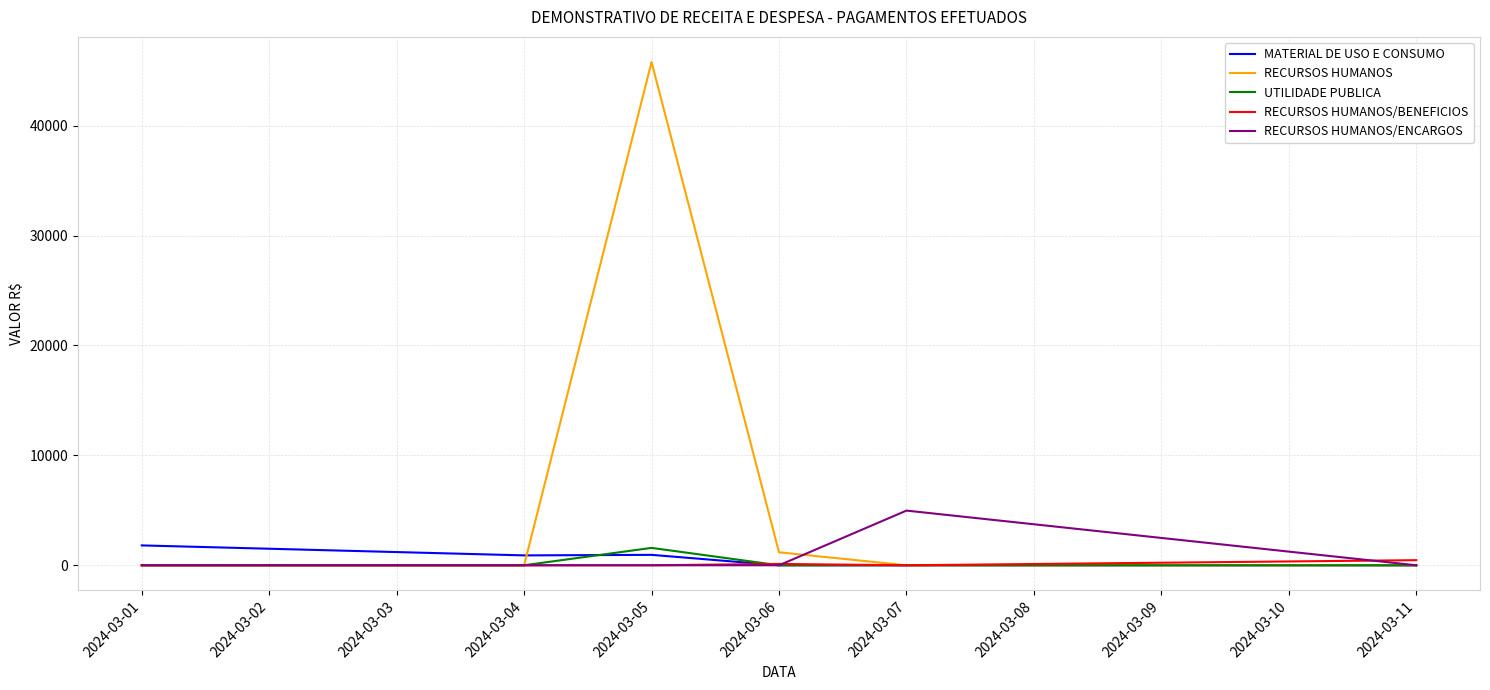

True or false: MATERIAL DE USO E CONSUMO and UTILIDADE PUBLICA cross at least once.

True